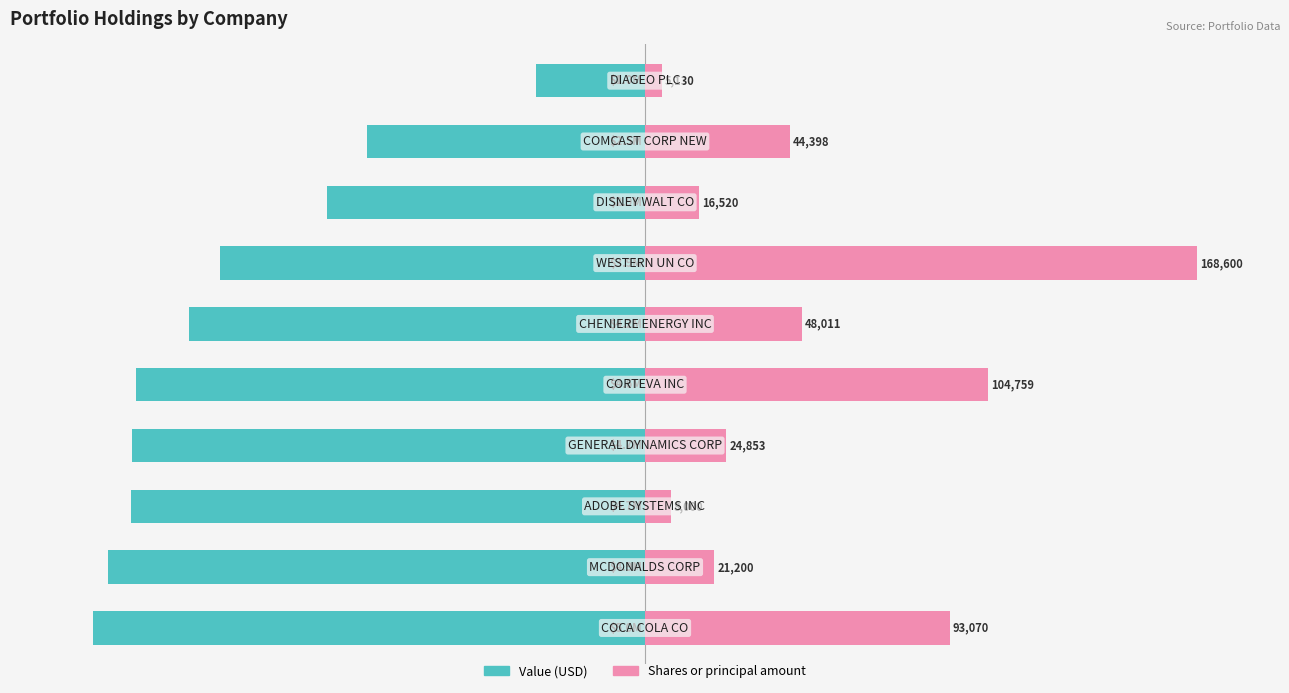

What is the sum of all Value values?

-762.6